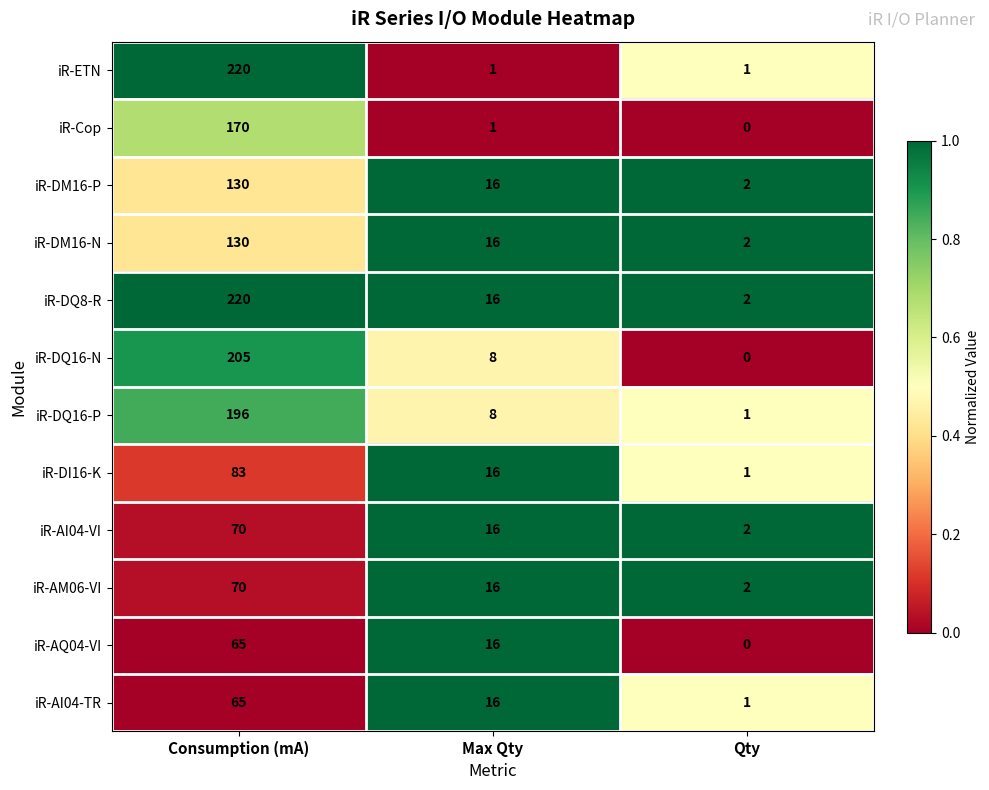

What is the difference between the maximum and second lowest values in the iR-DM16-P series?

114